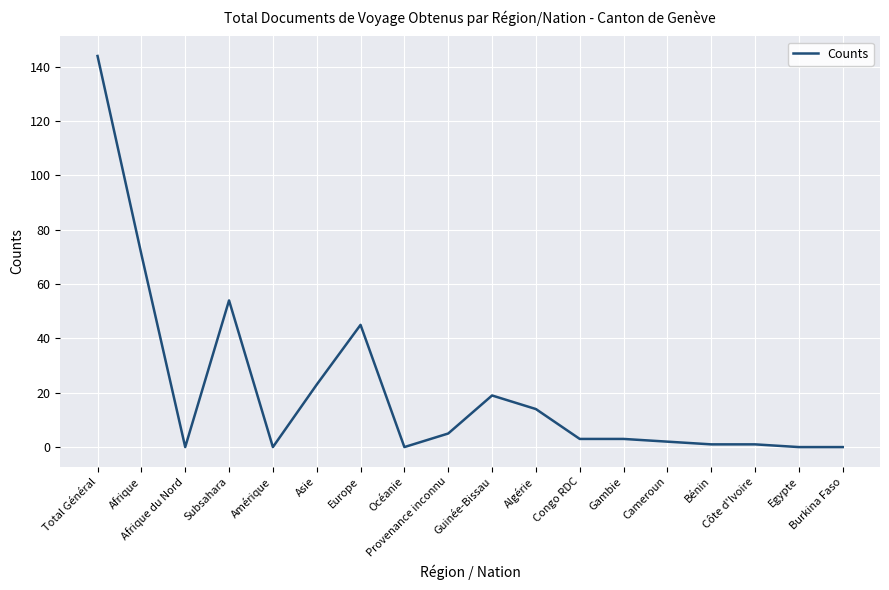

What is the greatest value displayed?

144